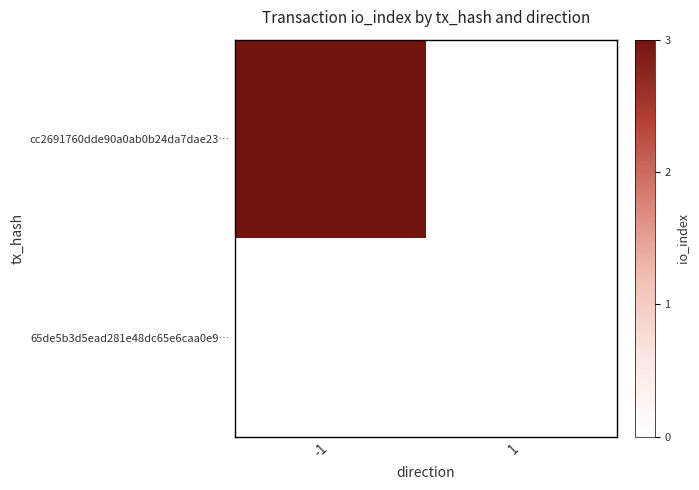

Reading right to left, transcribe all the data shown in this chart.

cc2691760dde90a0ab0b24da7dae23…: 1=0	-1=3
65de5b3d5ead281e48dc65e6caa0e9…: 1=0	-1=0